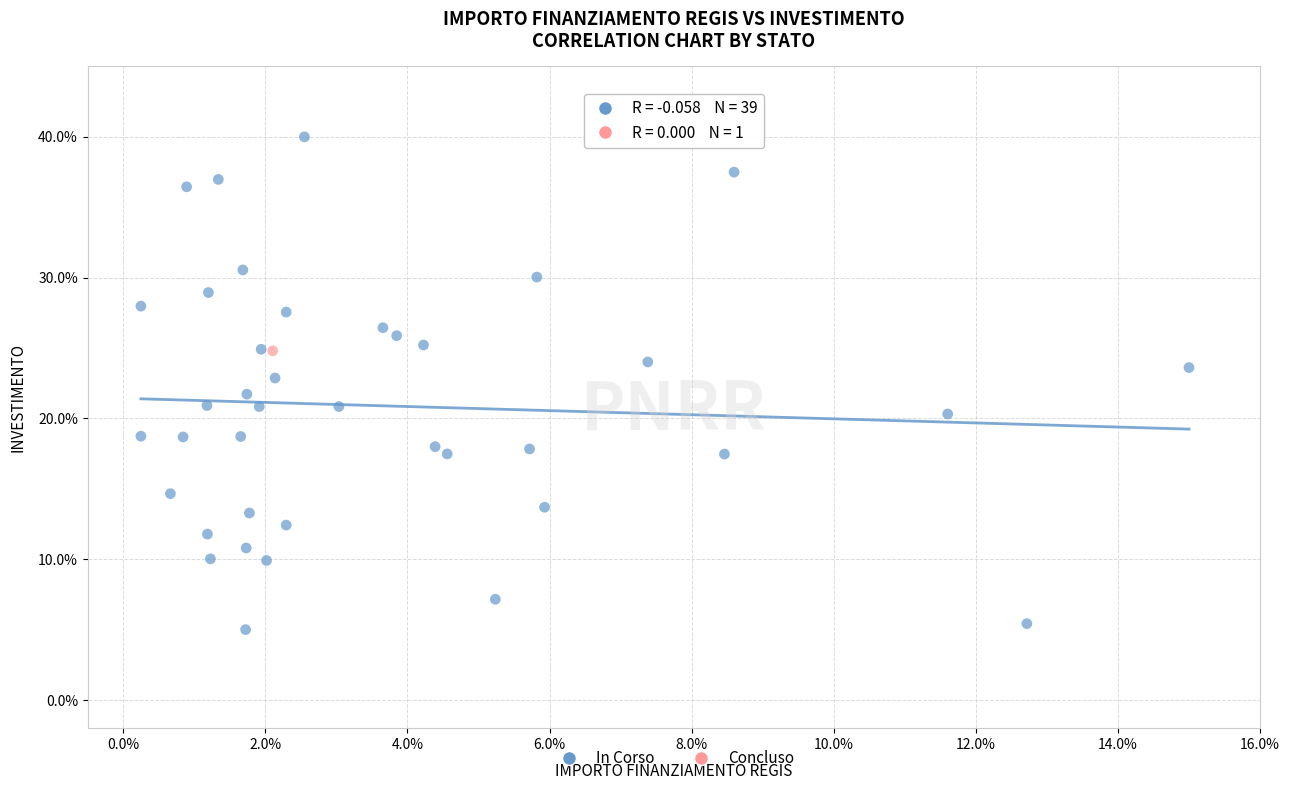

What are all the series names shown in the legend?

In Corso, Concluso